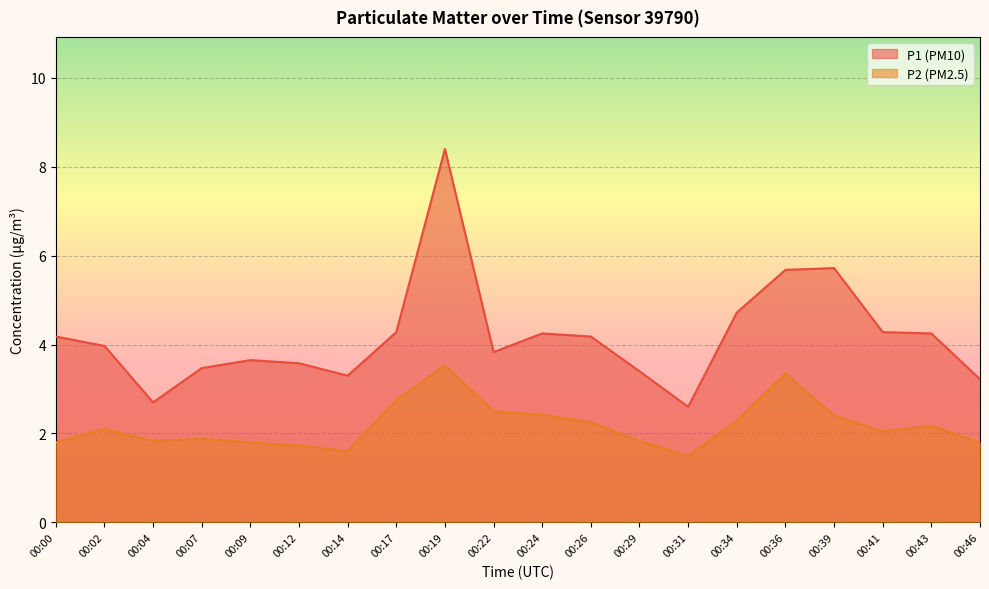

At which category does P2 reach its first local peak?

00:02